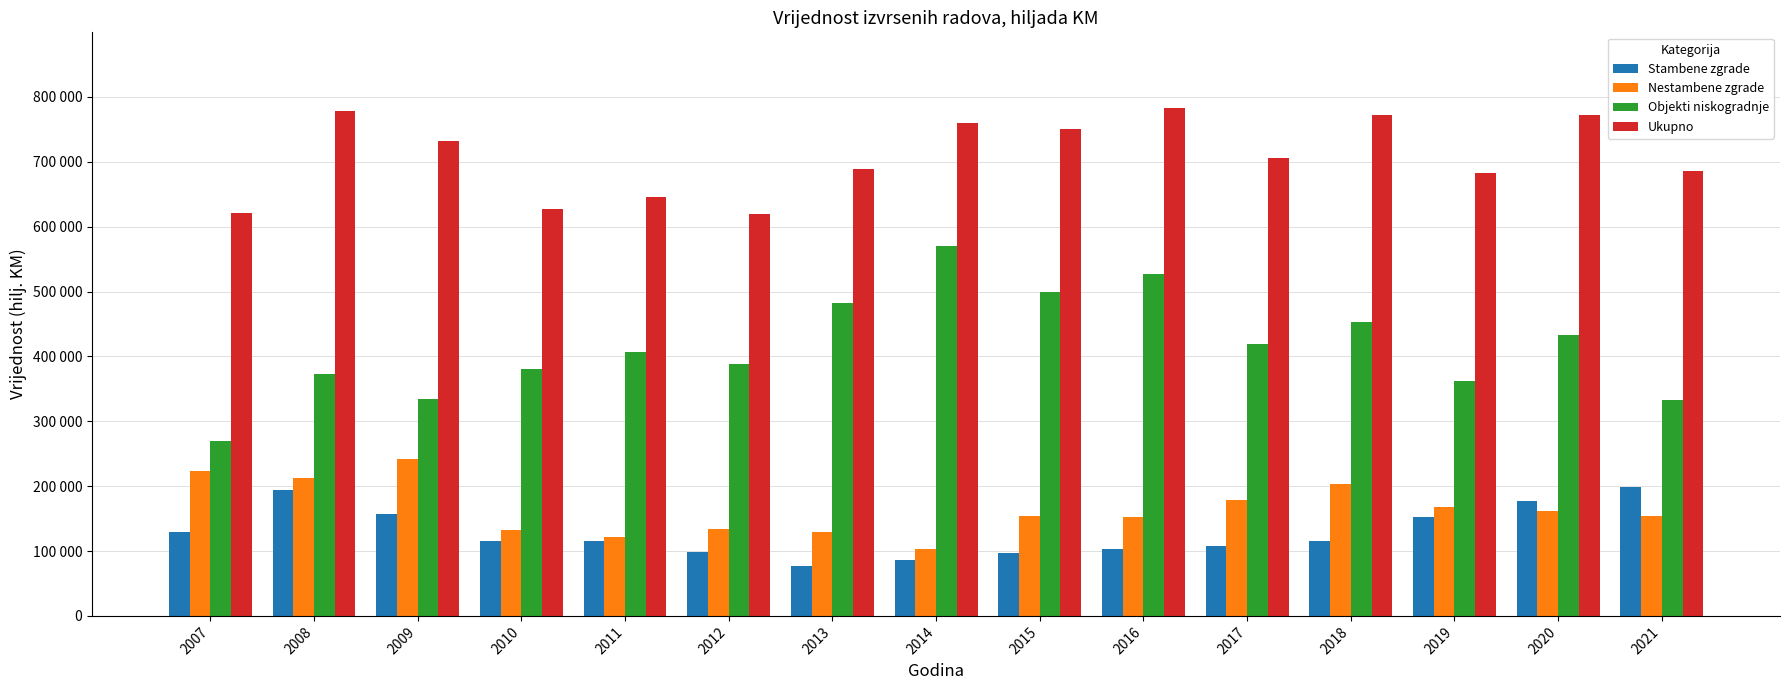

List the labels in order of Stambene zgrade value, smallest first.

2013, 2014, 2015, 2012, 2016, 2017, 2010, 2011, 2018, 2007, 2019, 2009, 2020, 2008, 2021